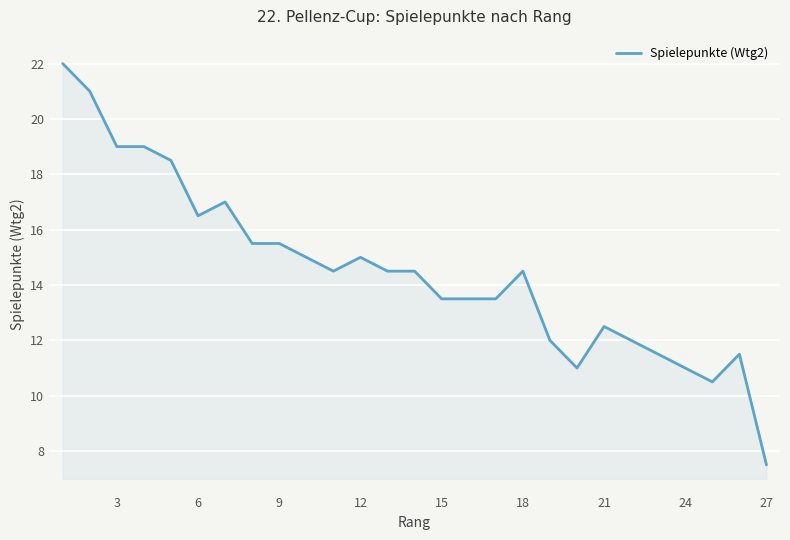

What is the difference between the maximum and minimum values?

14.5